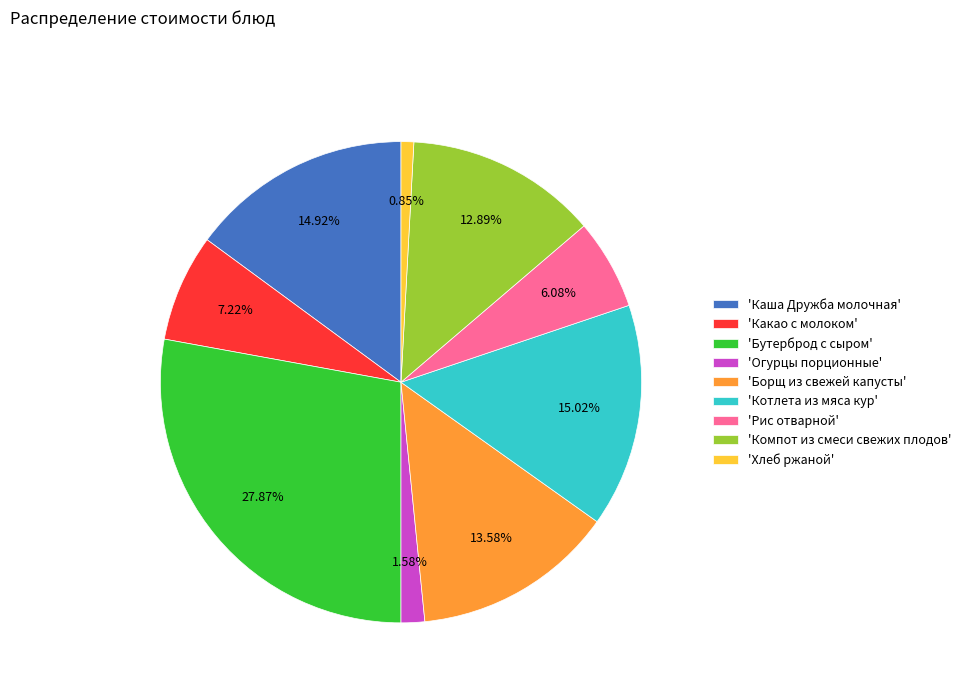

Is there any slice that represents more than half of the pie?

No